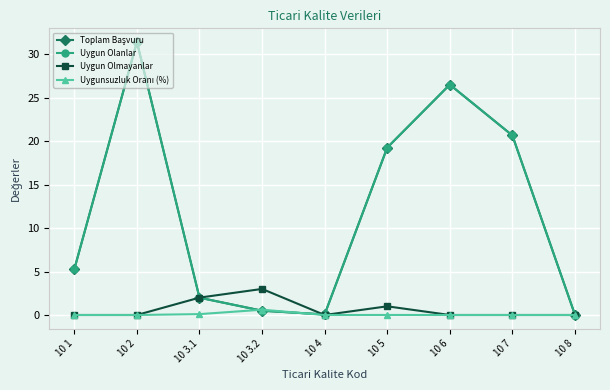

Read the Uygun Olanlar value at 10 3.2.

0.5